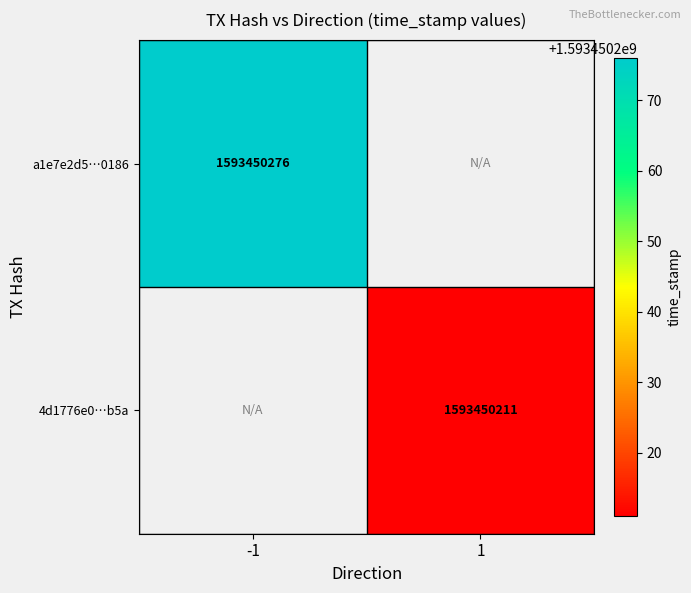

Rank the series at time_stamp from lowest to highest value.

4d1776e048baca22f758d5a3ed21aadd2233b5a, a1e7e2d5ad60152c863036e4552eddacfaa0186